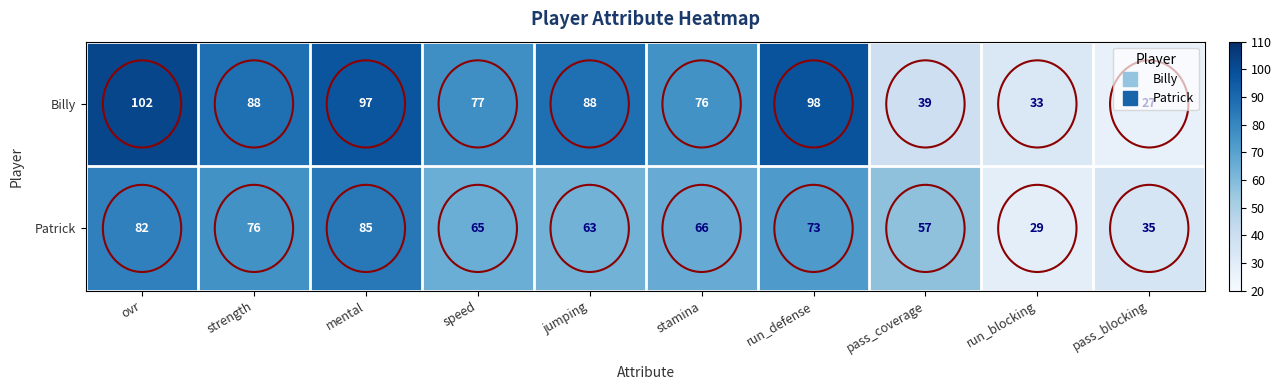

What is the total value across all series at ovr?

184